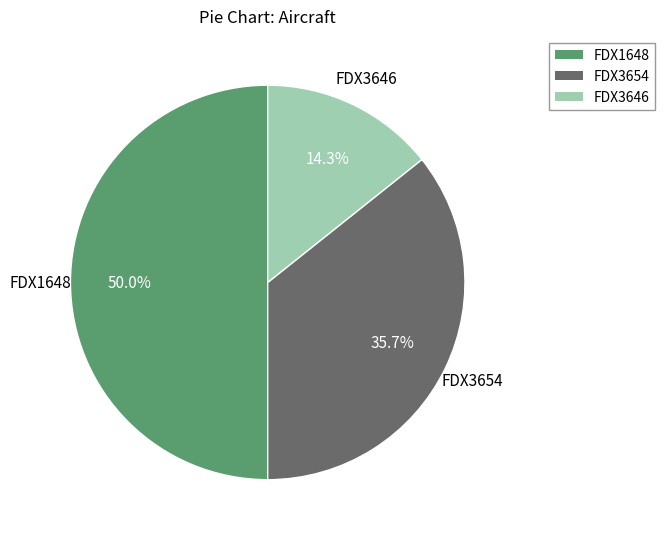

What portion of the pie excludes FDX1648?

50.0%